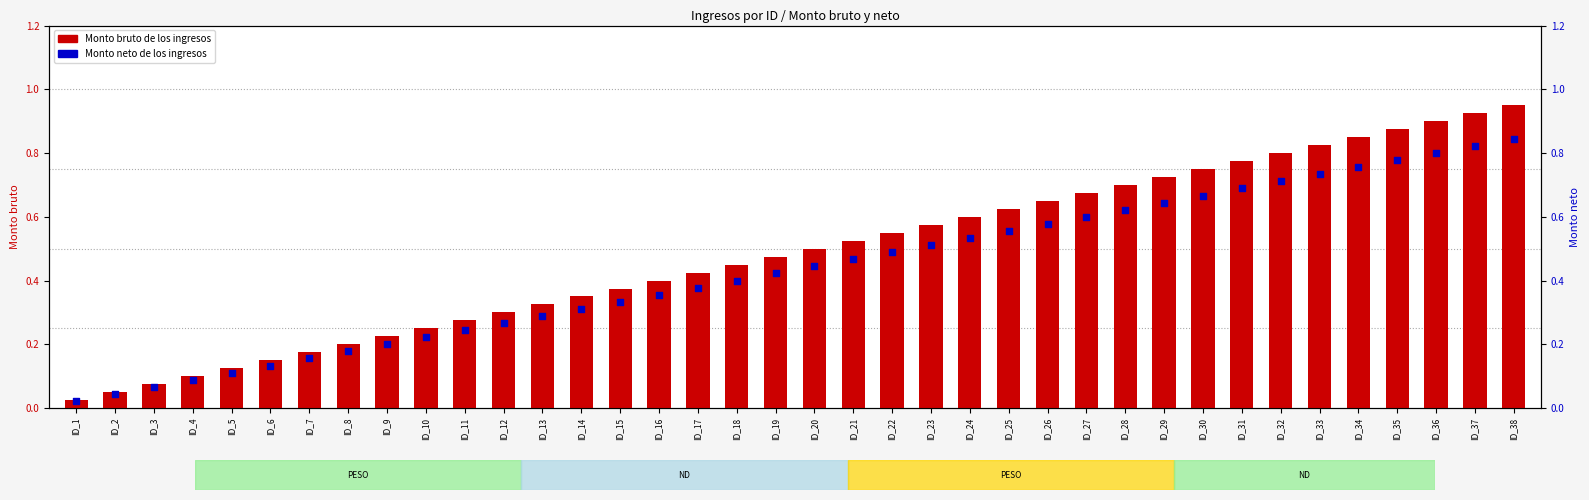

Which series contains the lowest Y value?

Monto neto de los ingresos